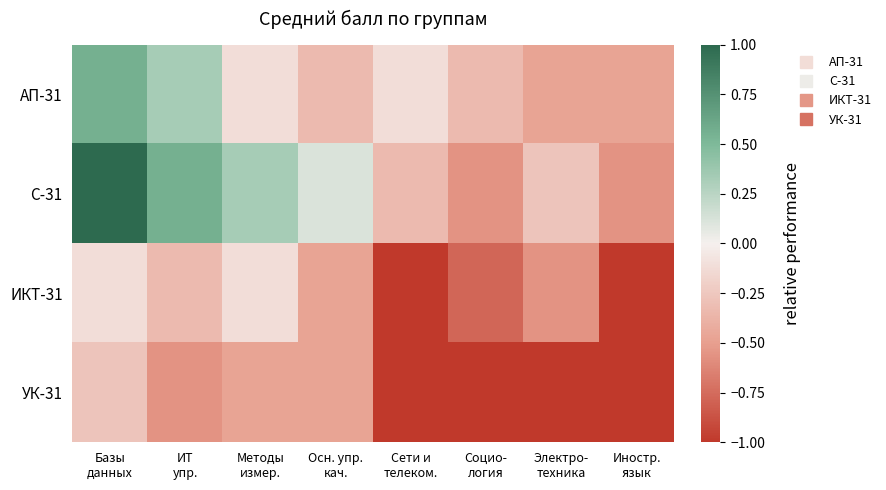

Which series has the largest range (max minus min)?

С-31